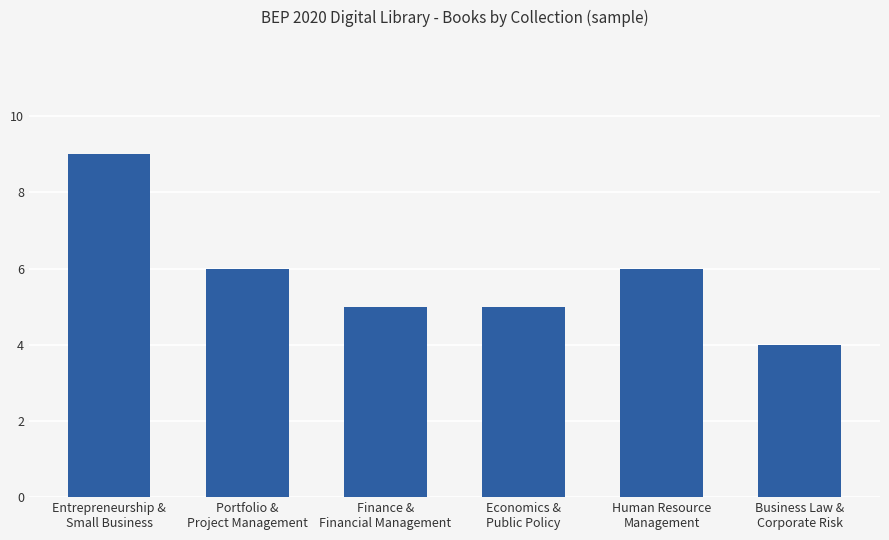

What is the difference between the maximum and minimum values?

5